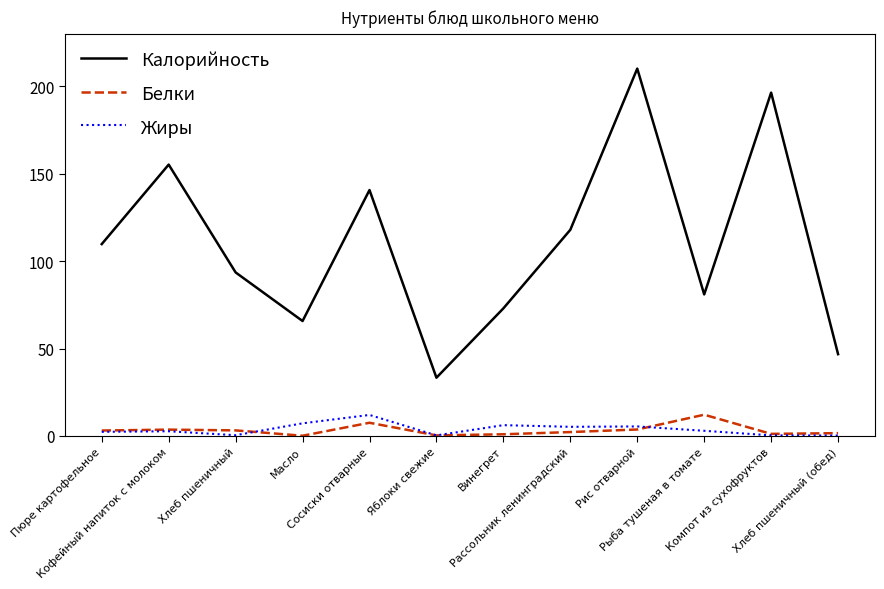

True or false: Калорийность has a value of 29.8 at Масло.

False